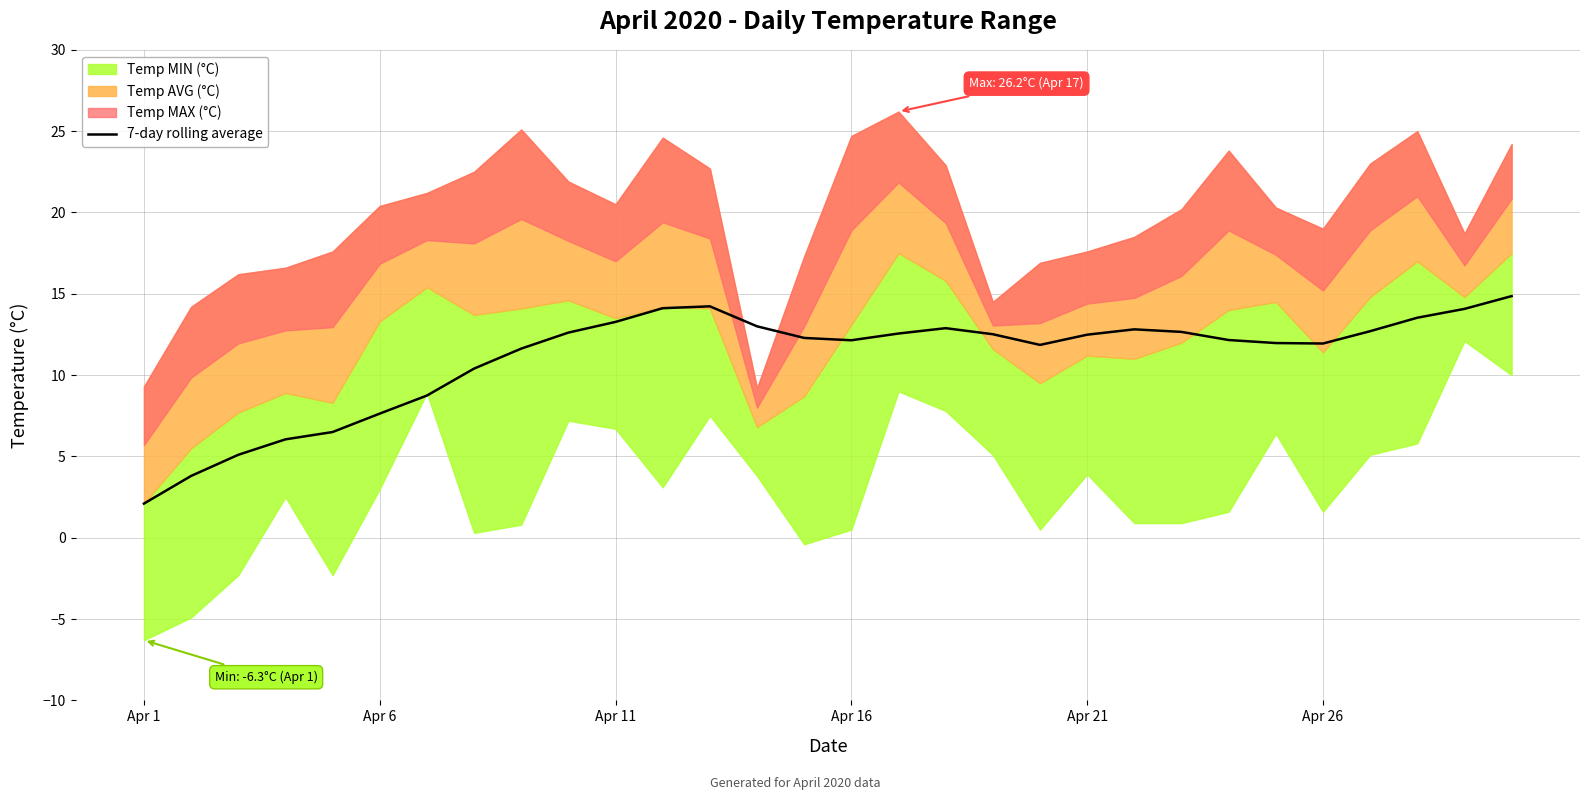

At which label does 7-day rolling average reach its minimum?

Apr 1